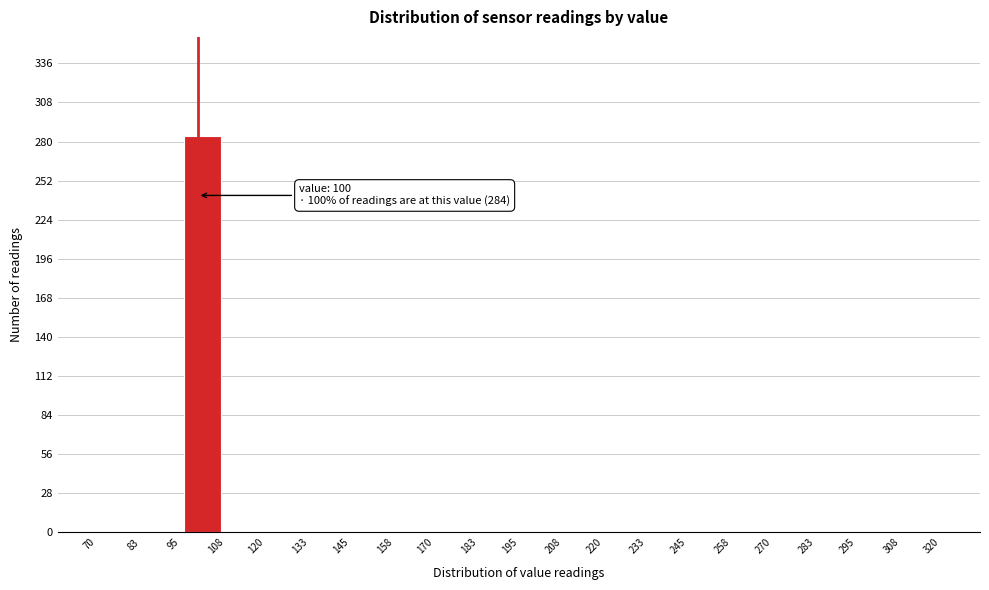

Over which range of the x-axis is the bar tallest?

95 to 108